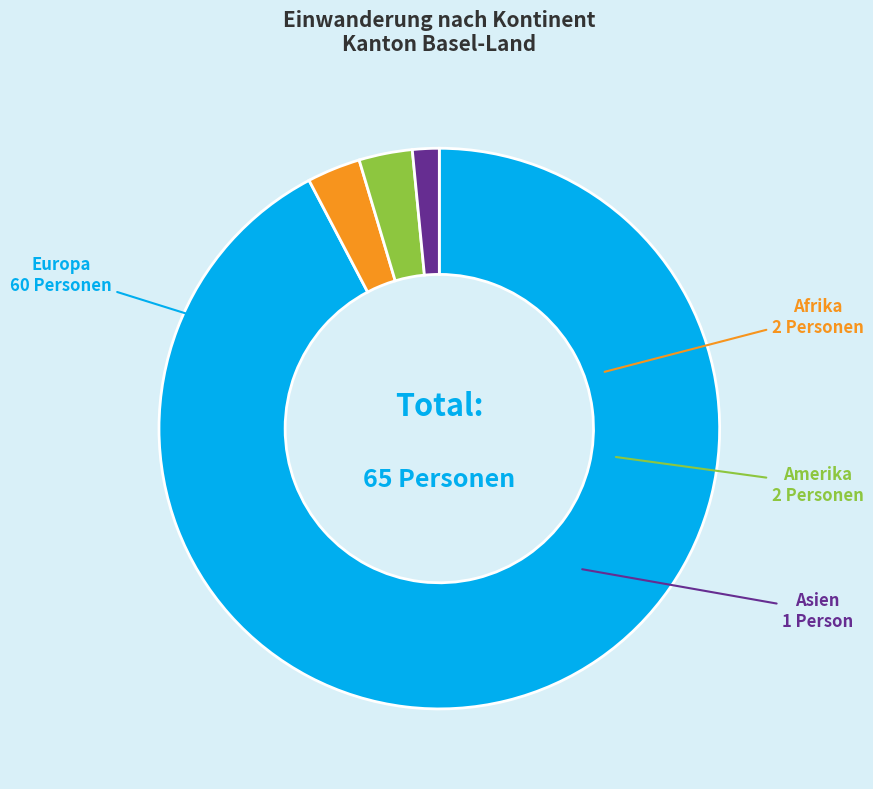

Count the number of slices in the pie.

4